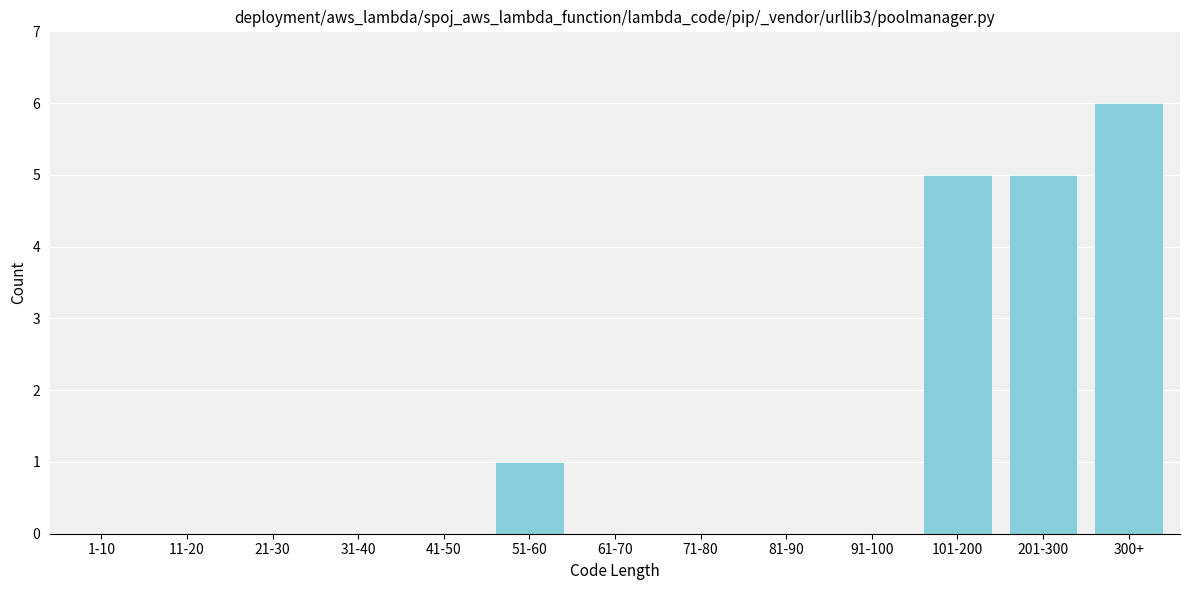

Reading left to right, transcribe all the data shown in this chart.

1-10=0	11-20=0	21-30=0	31-40=0	41-50=0	51-60=1	61-70=0	71-80=0	81-90=0	91-100=0	101-200=5	201-300=5	300+=6